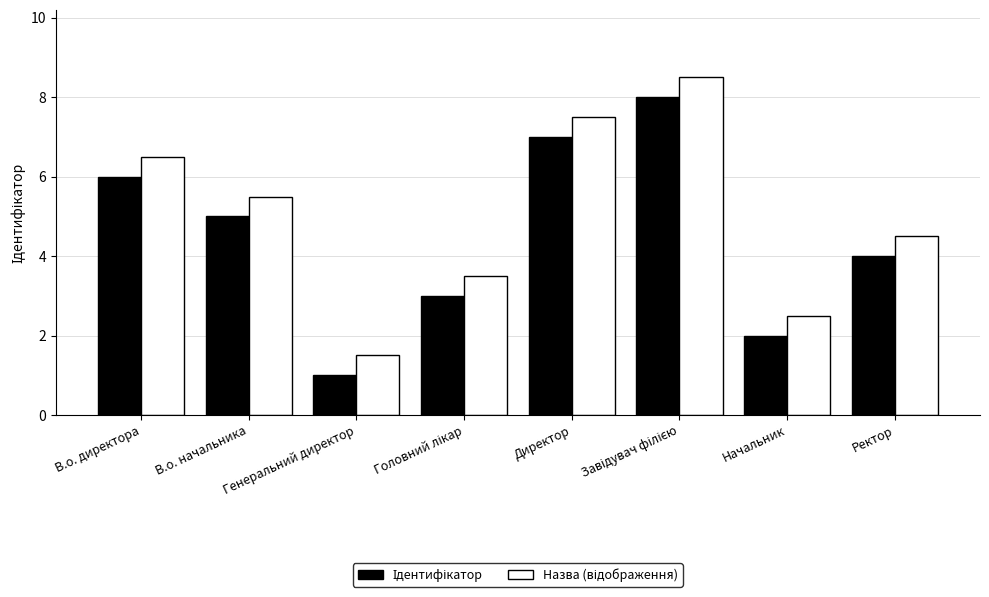

What is the maximum value shown in the chart?

8.5